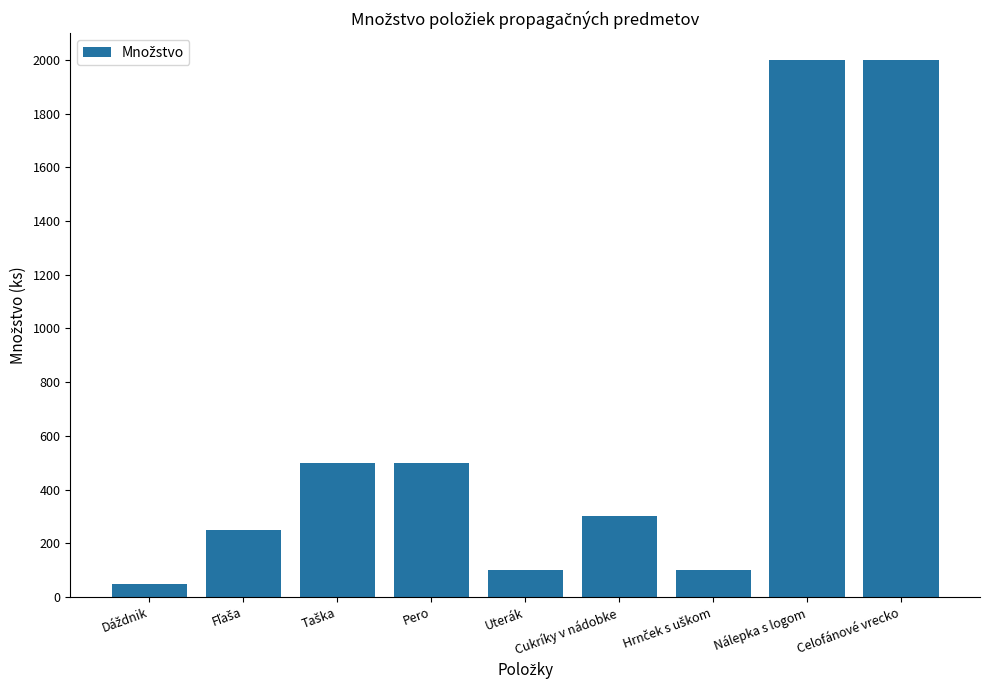

What is the minimum value shown in the chart?

50